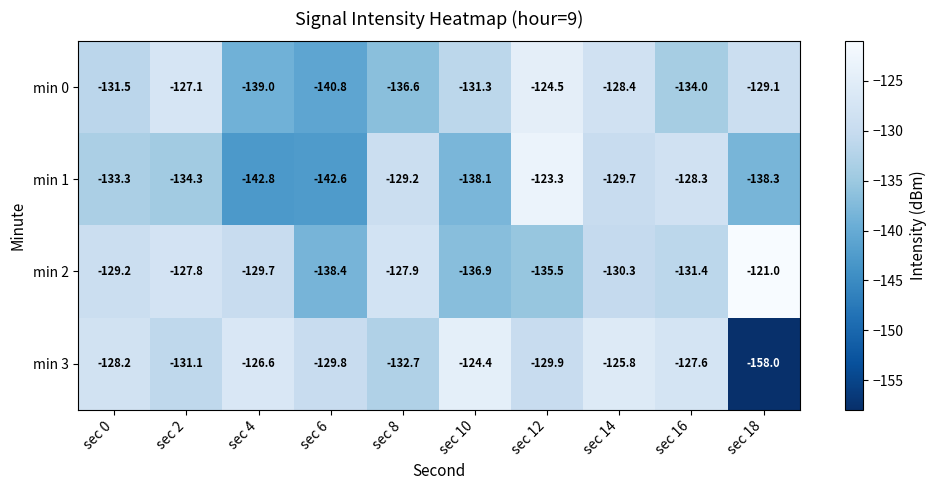

At which category is the sum across all series the highest?

sec 12